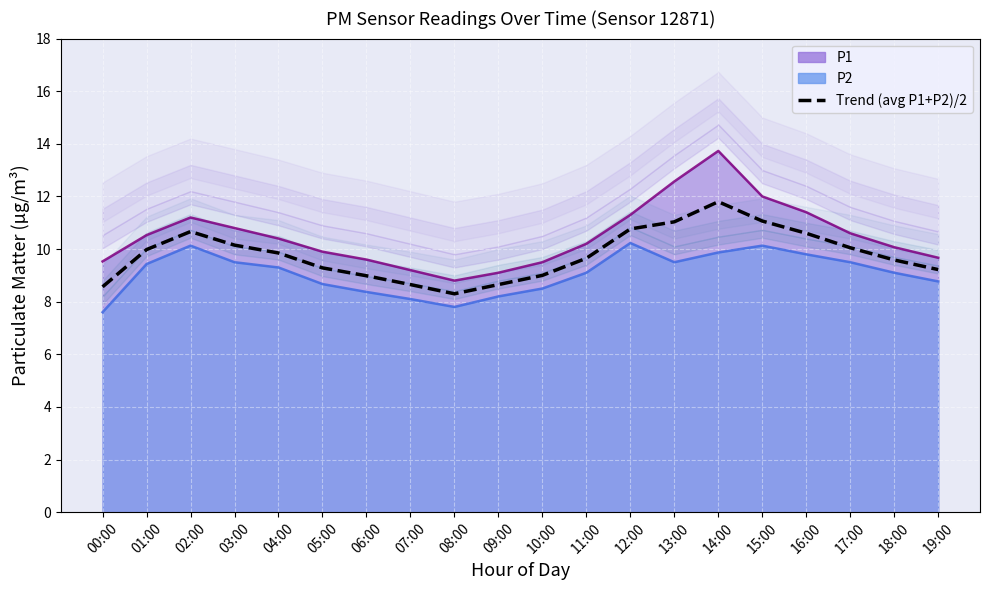

Count the number of data series in this chart.

1